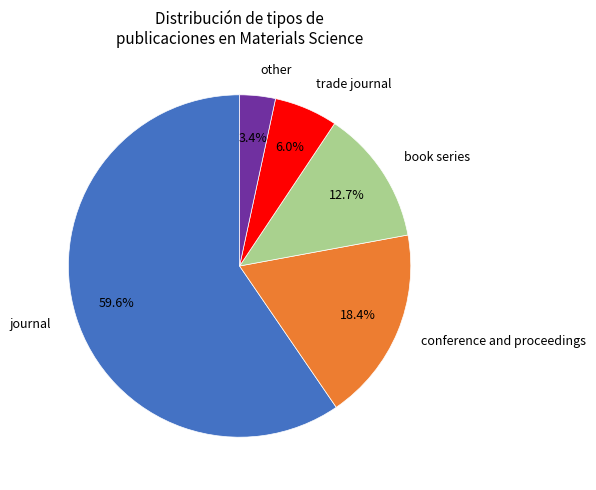

Does any single category account for the majority?

Yes